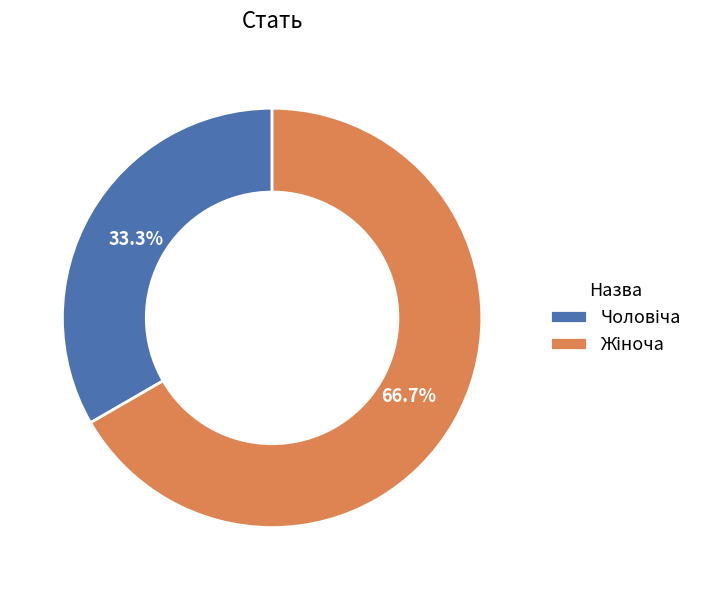

Does any single category account for the majority?

Yes